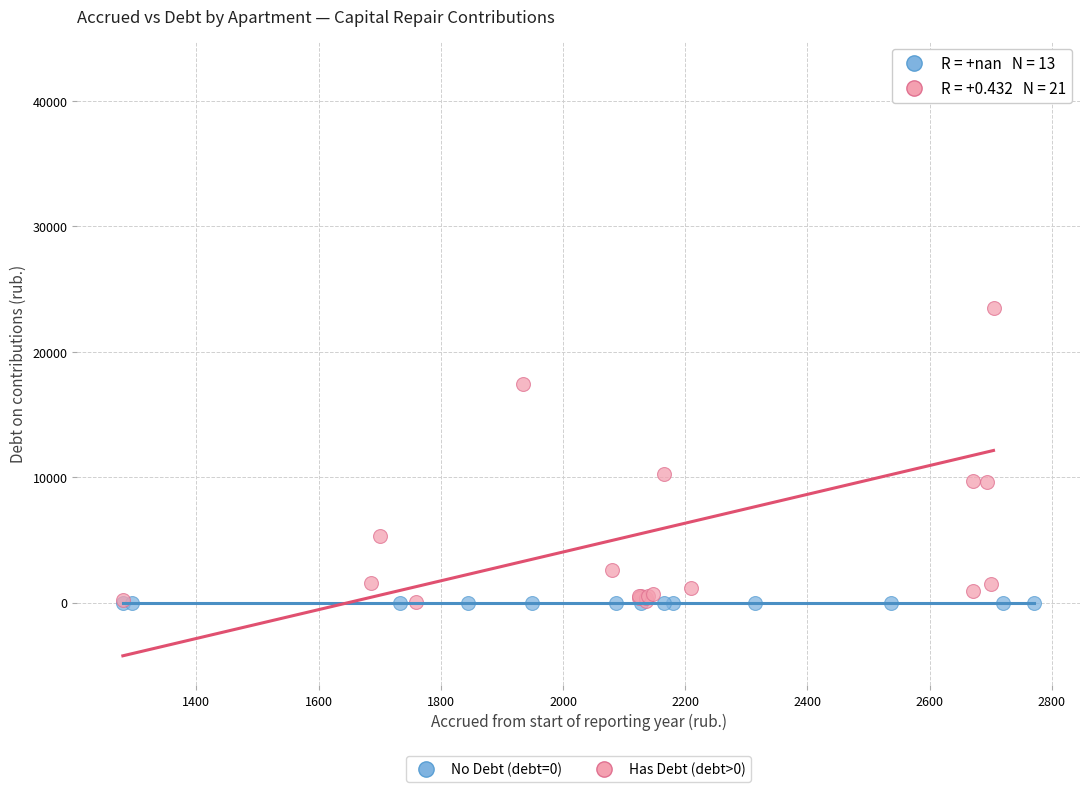

Which series reaches the maximum Y coordinate?

Has Debt (debt>0)